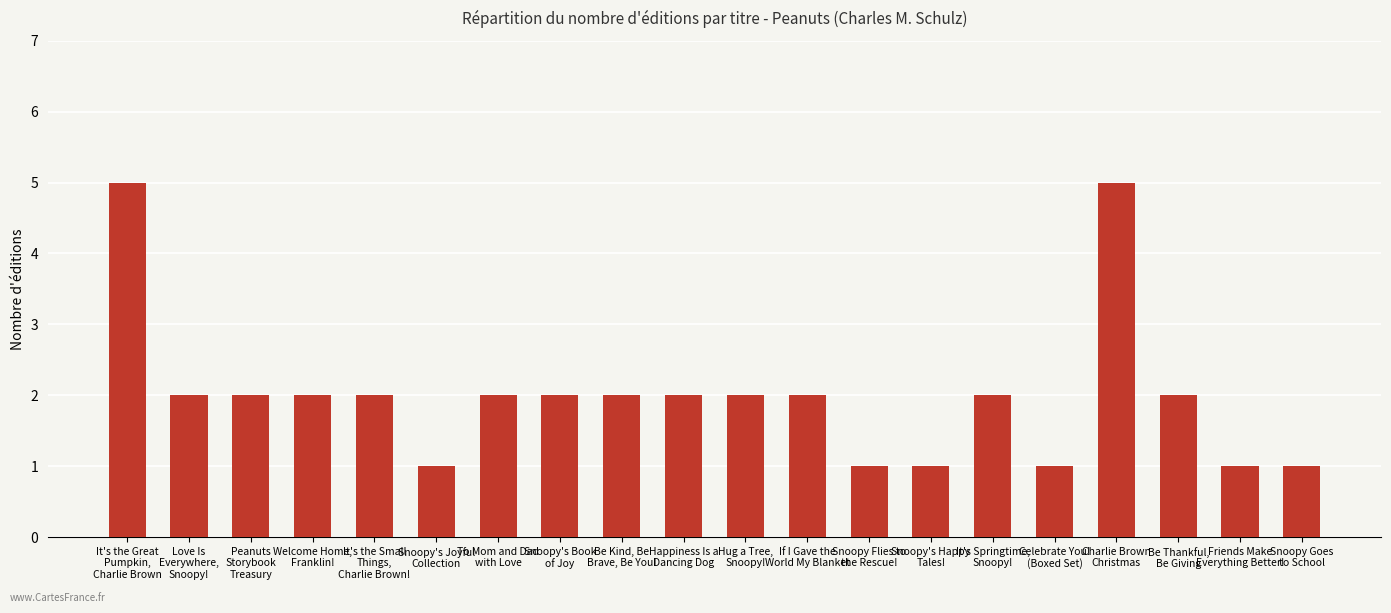

What is the maximum value shown in the chart?

5